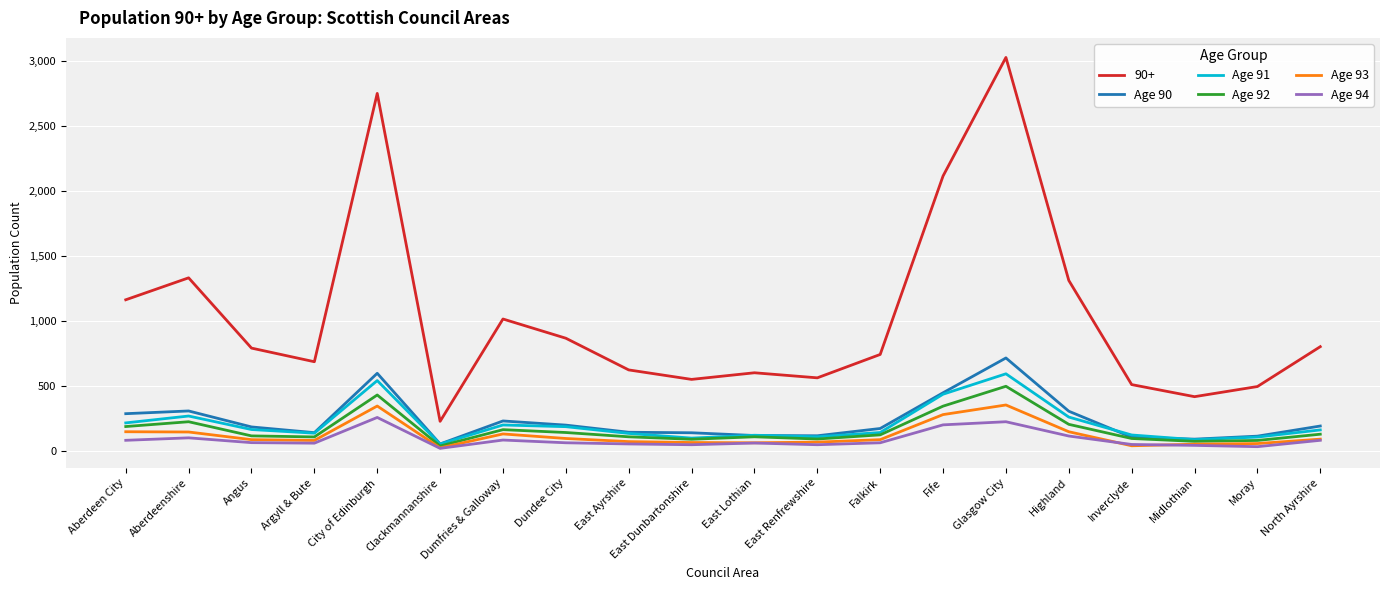

Where is Age 94 nearest to the value 139?

Highland